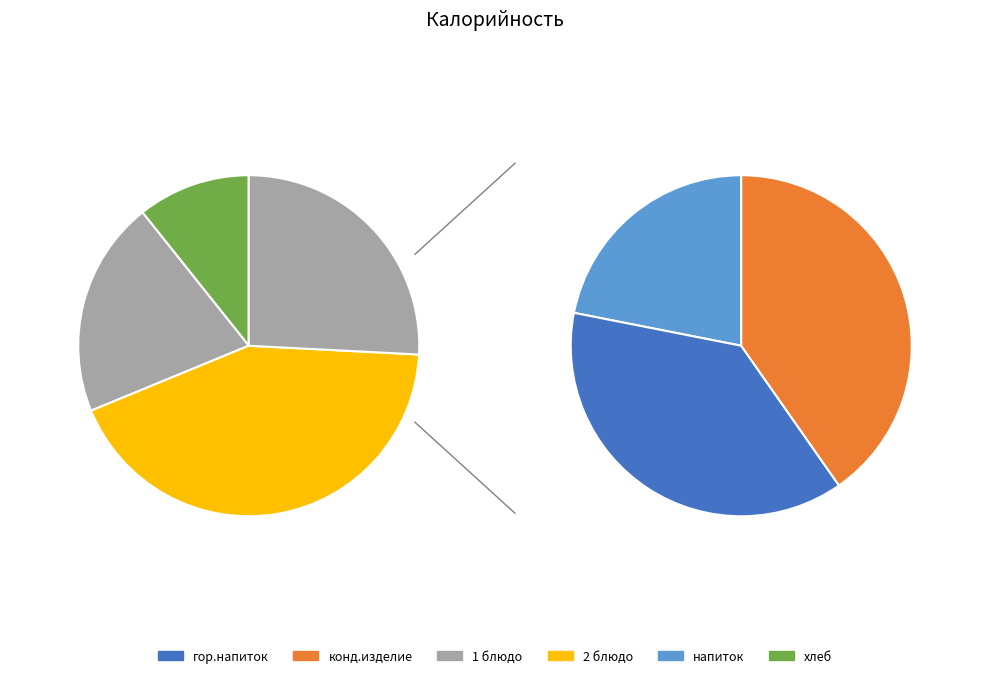

The напиток slice represents 1% of the pie. True or false?

False